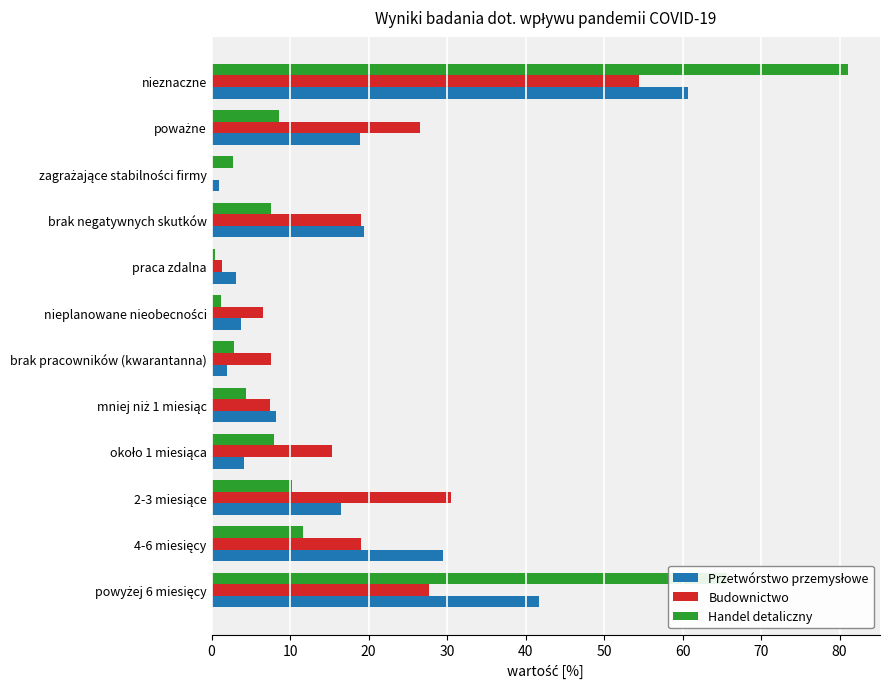

What is the total value across all series at brak pracowników (kwarantanna)?

12.4